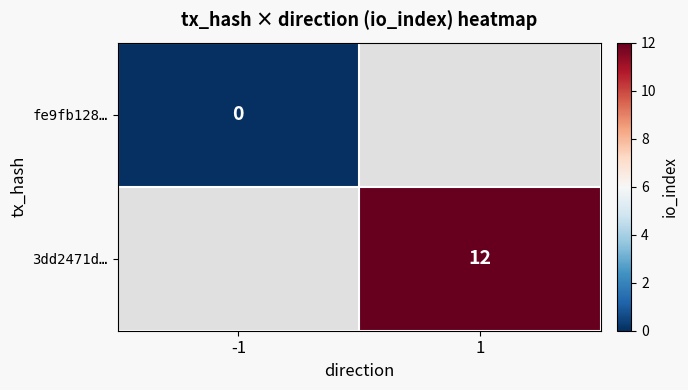

At how many categories does at least one series exceed 8?

1